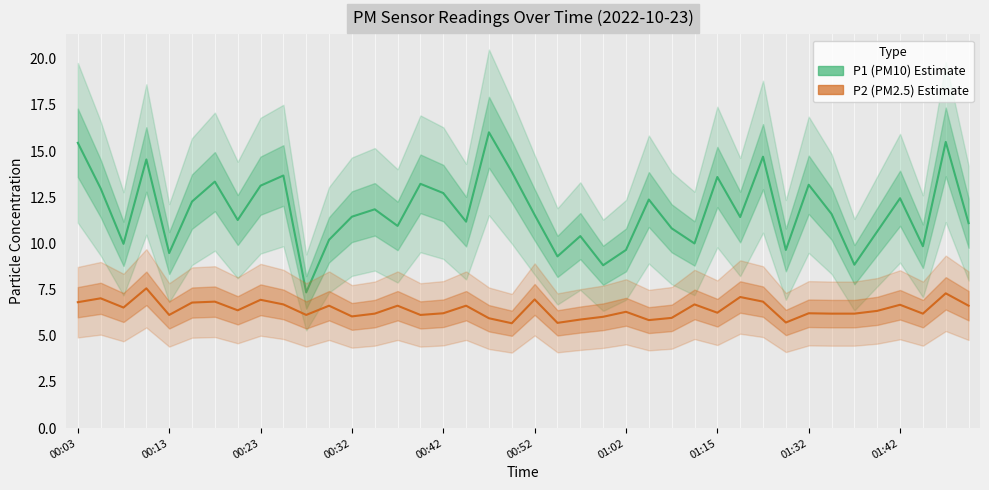

Is this an area chart (filled region under the line)?

No